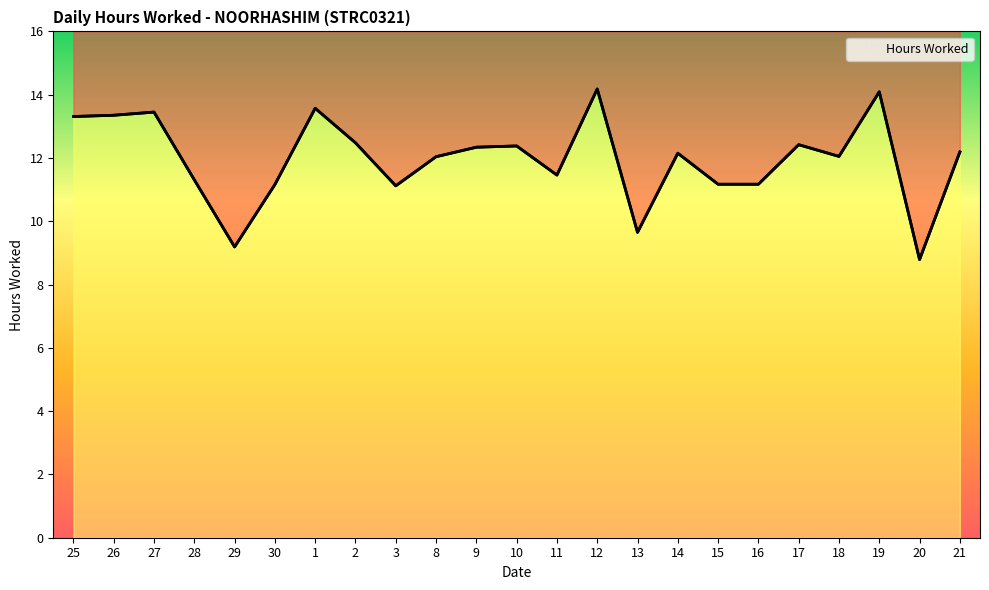

How many values are below 12?

9